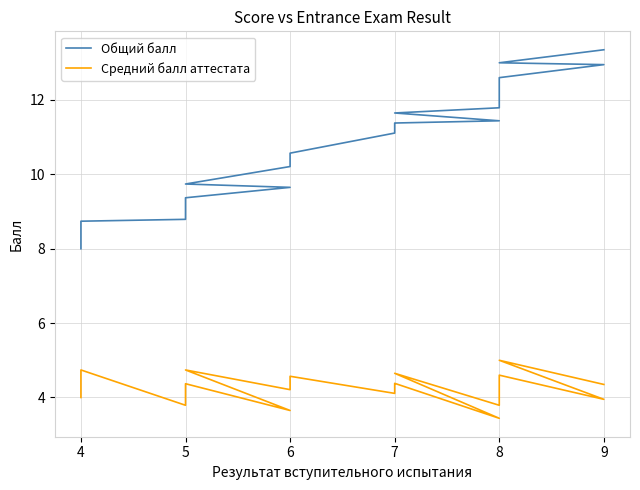

Is this an area chart (filled region under the line)?

No